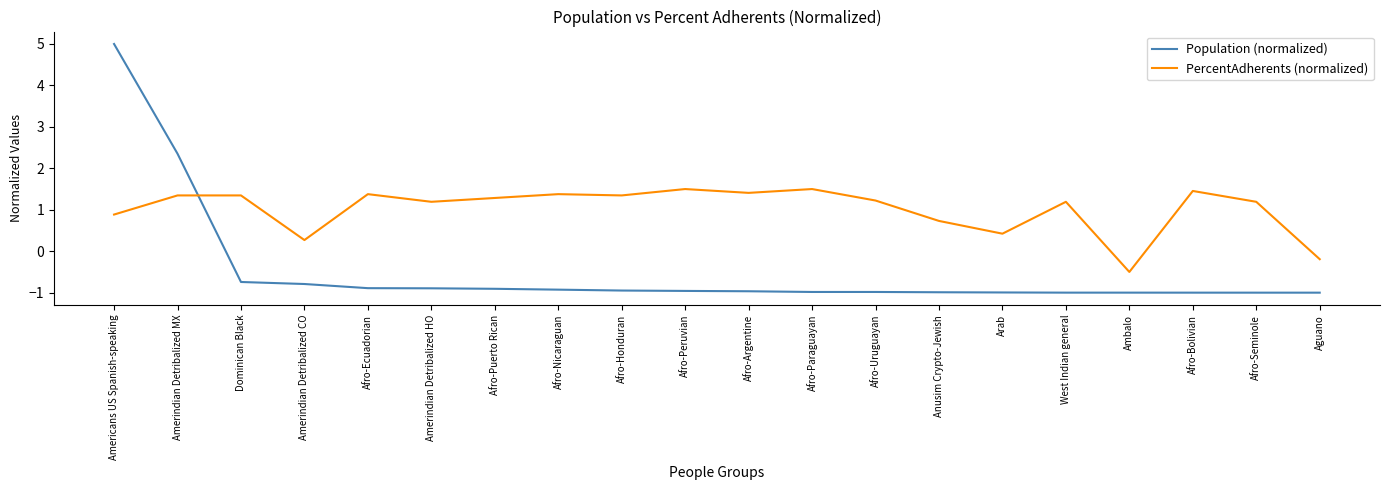

Which series ends up on top after the final intersection of Population (normalized) and PercentAdherents (normalized)?

PercentAdherents (normalized)